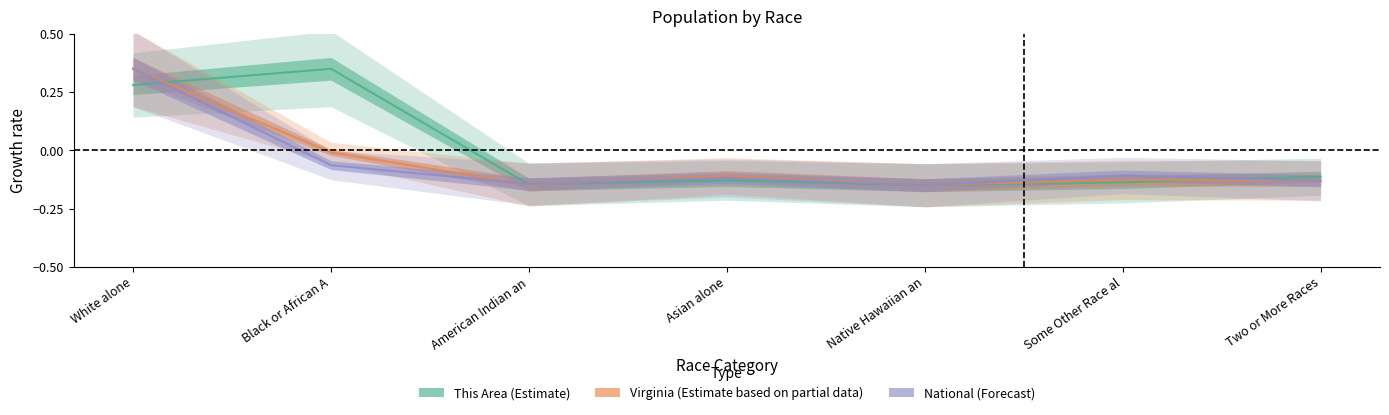

At which label is Virginia closest to 0?

Black or African A